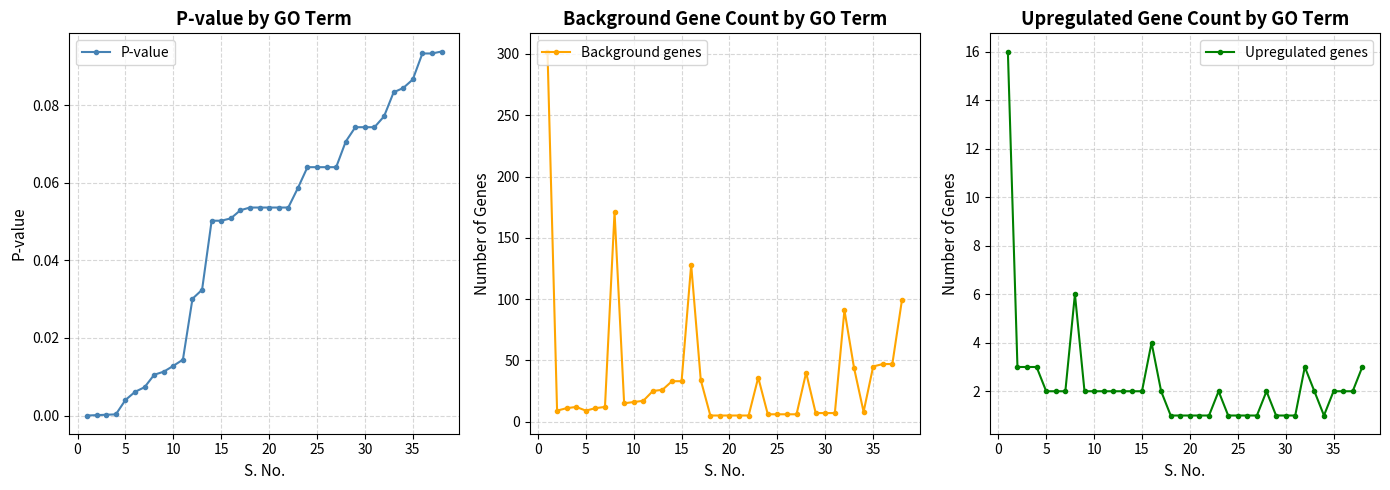

What is the difference between the second highest and minimum values in the P-value series?

0.1